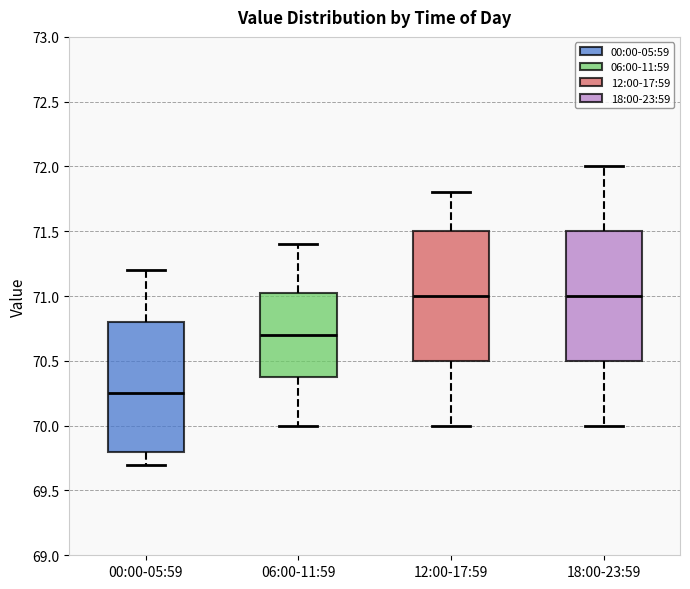

Reading left to right, read every box against the y-axis: the position of its median line, the range the box covers, and the ends of its whiskers. The values are not printed on the chart, so give them approximately, as read against the axis.

00:00-05:59: median 70.25, box 69.80 to 70.80, whiskers 69.70 to 71.20
06:00-11:59: median 70.70, box 70.40 to 71.05, whiskers 70.00 to 71.40
12:00-17:59: median 71.00, box 70.50 to 71.50, whiskers 70.00 to 71.80
18:00-23:59: median 71.00, box 70.50 to 71.50, whiskers 70.00 to 72.00